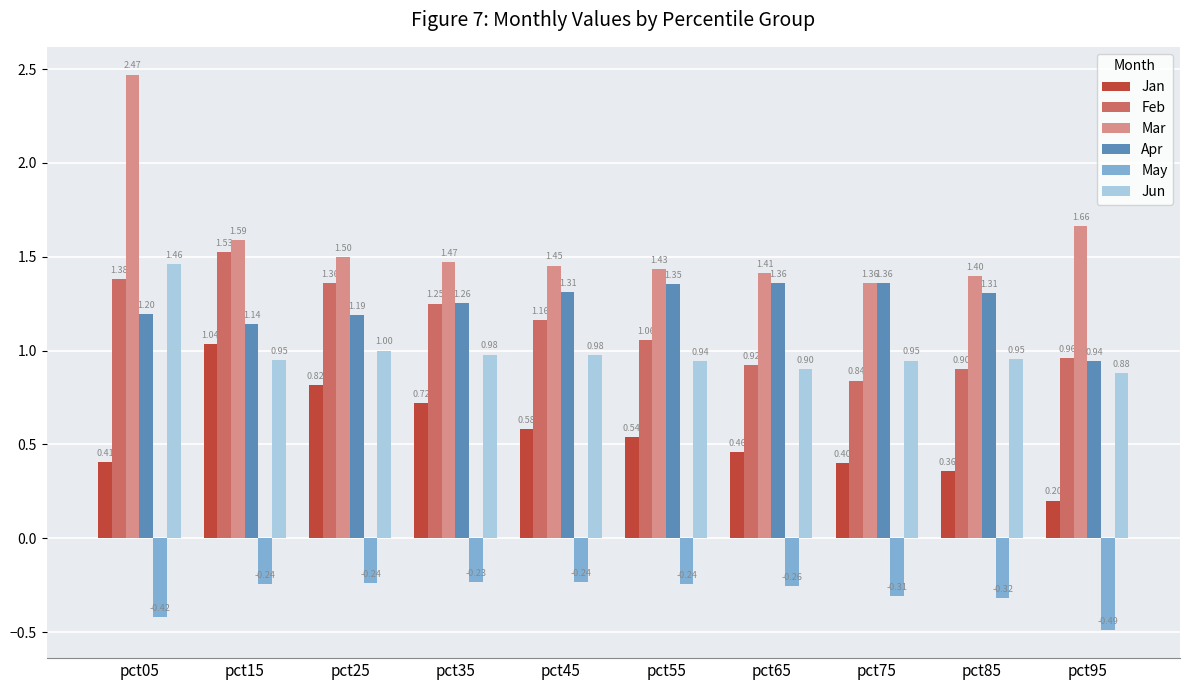

How many data points does each series have?

10